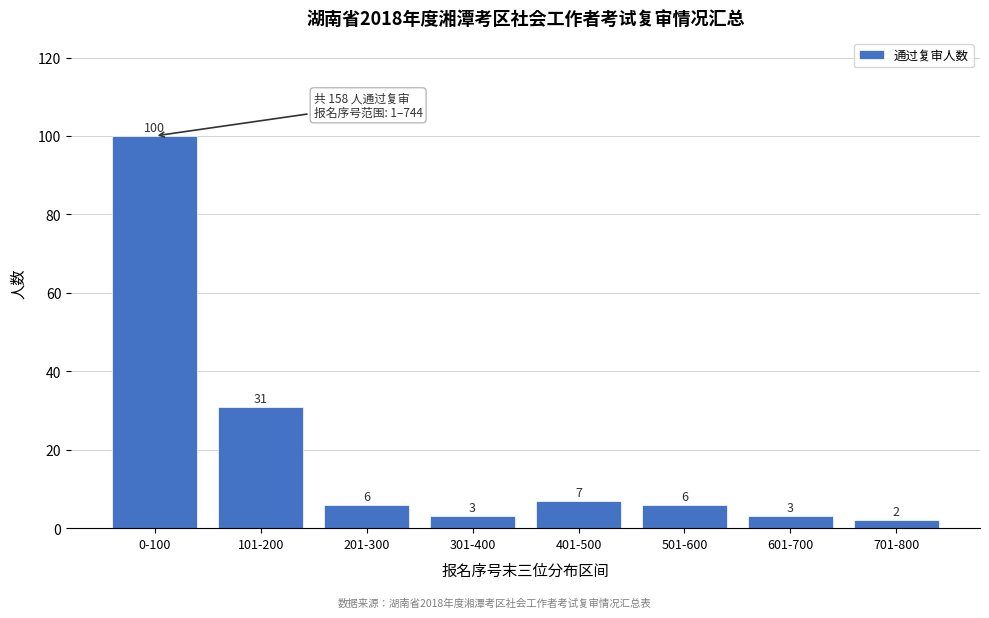

Reading left to right, extract all data points from this chart.

100	31	6	3	7	6	3	2